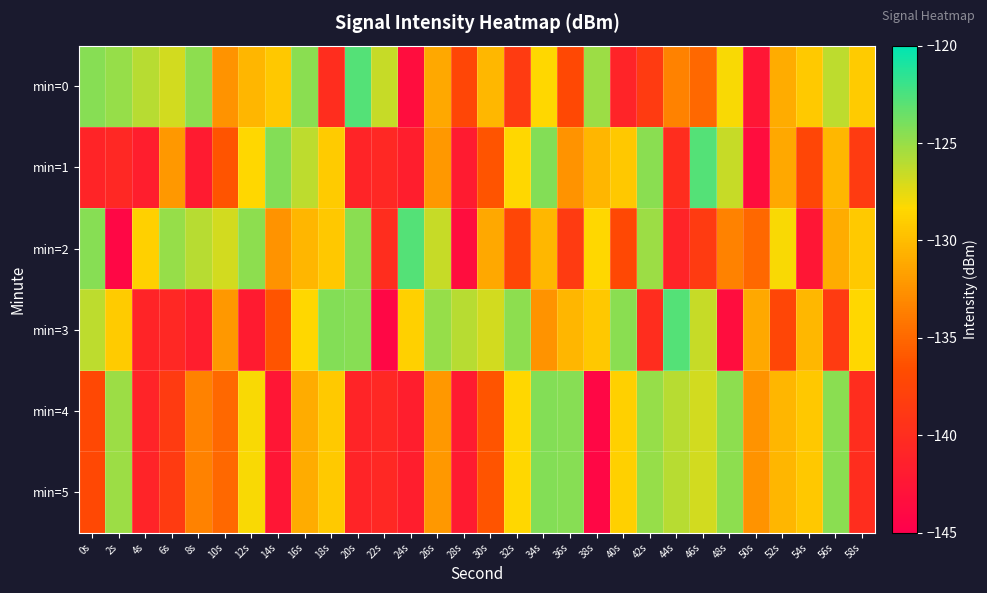

Reading left to right, transcribe all the data shown in this chart.

min=0: 0s=-124.4	2s=-125.0	4s=-126.0	6s=-126.8	8s=-124.7	10s=-132.5	12s=-130.4	14s=-129.3	16s=-124.5	18s=-139.9	20s=-122.8	22s=-126.5	24s=-143.5	26s=-131.2	28s=-137.3	30s=-130.3	32s=-138.5	34s=-128.5	36s=-137.2	38s=-125.1	40s=-141.0	42s=-138.5	44s=-133.5	46s=-135.0	48s=-128.1	50s=-142.5	52s=-131.0	54s=-129.2	56s=-126.2	58s=-129.2
min=1: 0s=-141.0	2s=-140.6	4s=-141.7	6s=-132.1	8s=-141.9	10s=-136.2	12s=-128.5	14s=-124.3	16s=-126.2	18s=-129.2	20s=-141.0	22s=-140.6	24s=-141.7	26s=-132.1	28s=-141.9	30s=-136.2	32s=-128.5	34s=-124.3	36s=-132.5	38s=-130.4	40s=-129.3	42s=-124.5	44s=-139.9	46s=-122.8	48s=-126.5	50s=-143.5	52s=-131.2	54s=-137.3	56s=-130.3	58s=-138.5
min=2: 0s=-124.4	2s=-144.2	4s=-128.8	6s=-125.0	8s=-126.0	10s=-126.8	12s=-124.7	14s=-132.5	16s=-130.4	18s=-129.3	20s=-124.5	22s=-139.9	24s=-122.8	26s=-126.5	28s=-143.5	30s=-131.2	32s=-137.3	34s=-130.3	36s=-138.5	38s=-128.5	40s=-137.2	42s=-125.1	44s=-141.0	46s=-138.5	48s=-133.5	50s=-135.0	52s=-128.1	54s=-142.5	56s=-131.0	58s=-129.2
min=3: 0s=-126.2	2s=-129.2	4s=-141.0	6s=-140.6	8s=-141.7	10s=-132.1	12s=-141.9	14s=-136.2	16s=-128.5	18s=-124.3	20s=-124.4	22s=-144.2	24s=-128.8	26s=-125.0	28s=-126.0	30s=-126.8	32s=-124.7	34s=-132.5	36s=-130.4	38s=-129.3	40s=-124.5	42s=-139.9	44s=-122.8	46s=-126.5	48s=-143.5	50s=-131.2	52s=-137.3	54s=-130.3	56s=-138.5	58s=-128.5
min=4: 0s=-137.2	2s=-125.1	4s=-141.0	6s=-138.5	8s=-133.5	10s=-135.0	12s=-128.1	14s=-142.5	16s=-131.0	18s=-129.2	20s=-141.0	22s=-140.6	24s=-141.7	26s=-132.1	28s=-141.9	30s=-136.2	32s=-128.5	34s=-124.3	36s=-124.4	38s=-144.2	40s=-128.8	42s=-125.0	44s=-126.0	46s=-126.8	48s=-124.7	50s=-132.5	52s=-130.4	54s=-129.3	56s=-124.5	58s=-139.9
min=5: 0s=-137.2	2s=-125.1	4s=-141.0	6s=-138.5	8s=-133.5	10s=-135.0	12s=-128.1	14s=-142.5	16s=-131.0	18s=-129.2	20s=-141.0	22s=-140.6	24s=-141.7	26s=-132.1	28s=-141.9	30s=-136.2	32s=-128.5	34s=-124.3	36s=-124.4	38s=-144.2	40s=-128.8	42s=-125.0	44s=-126.0	46s=-126.8	48s=-124.7	50s=-132.5	52s=-130.4	54s=-129.3	56s=-124.5	58s=-139.9